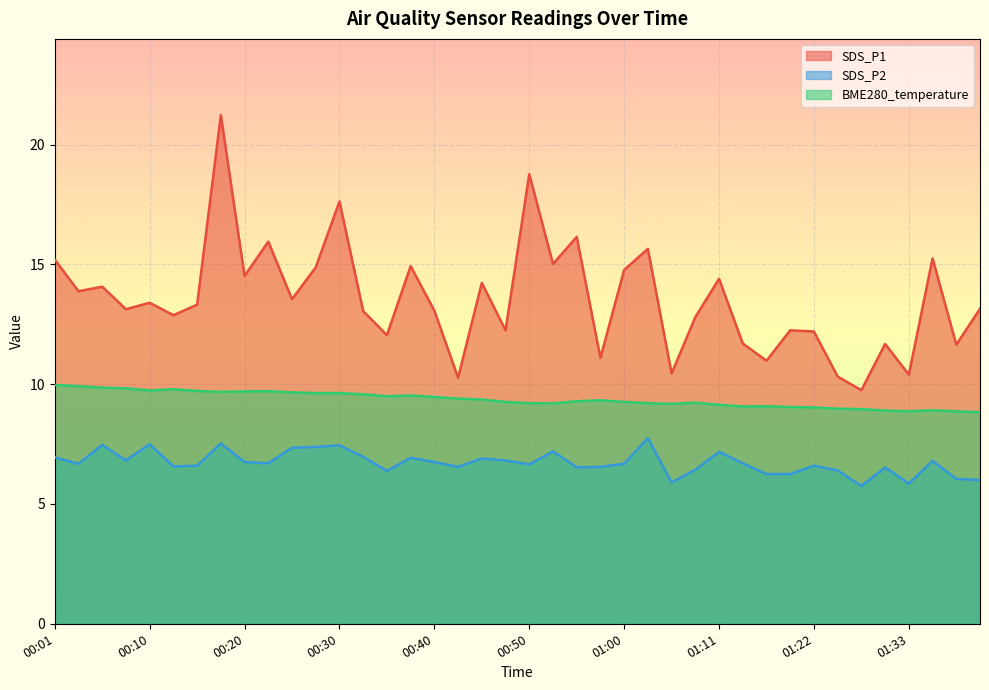

Where does the SDS_P1 series first go above 13?

00:01